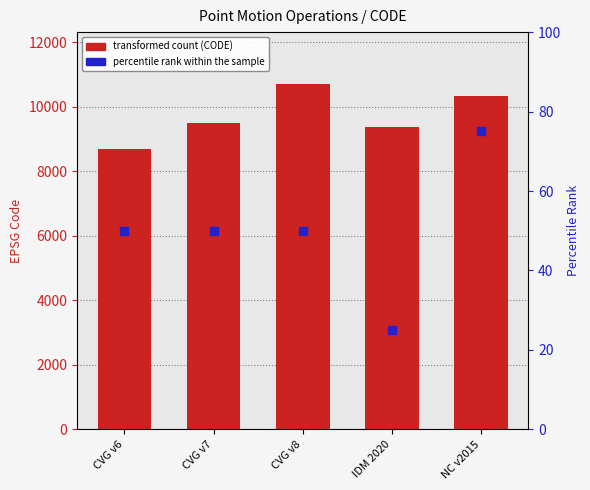

Which series reaches the maximum Y coordinate?

CODE